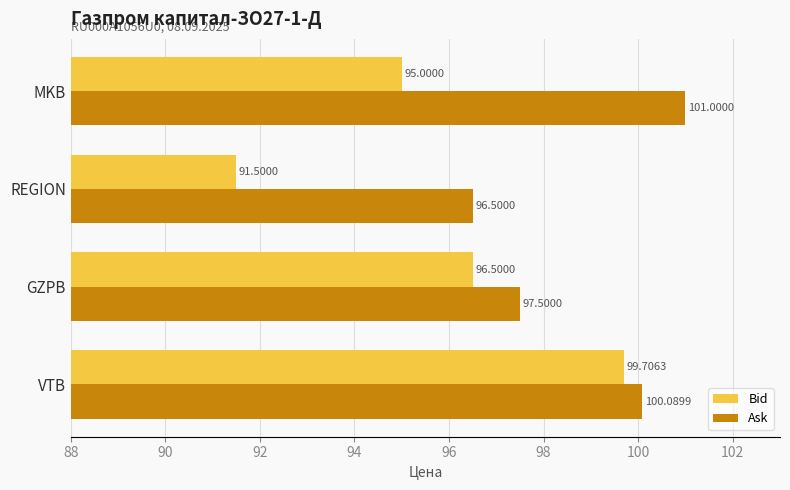

List the series in order of their peak value, lowest first.

Bid, Ask